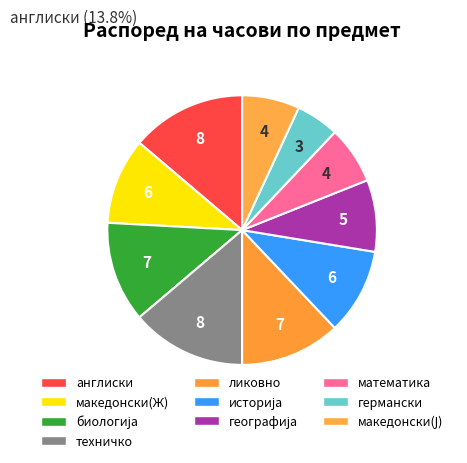

How many segments does this pie chart have?

10